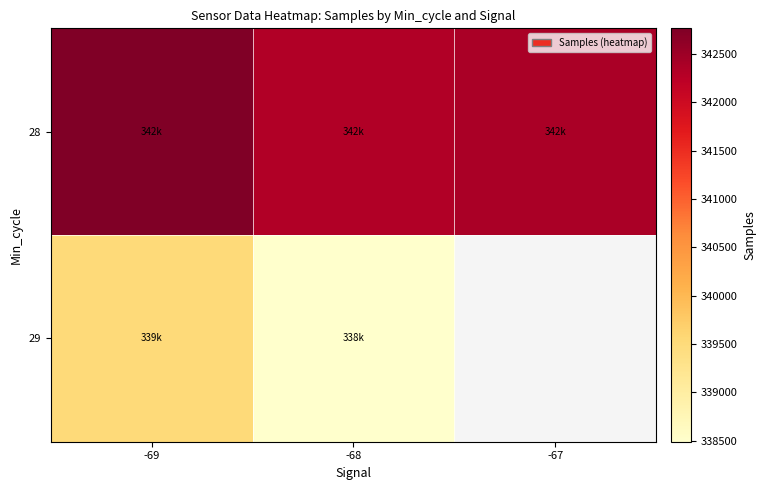

List the series in order of their peak value, lowest first.

29, 28